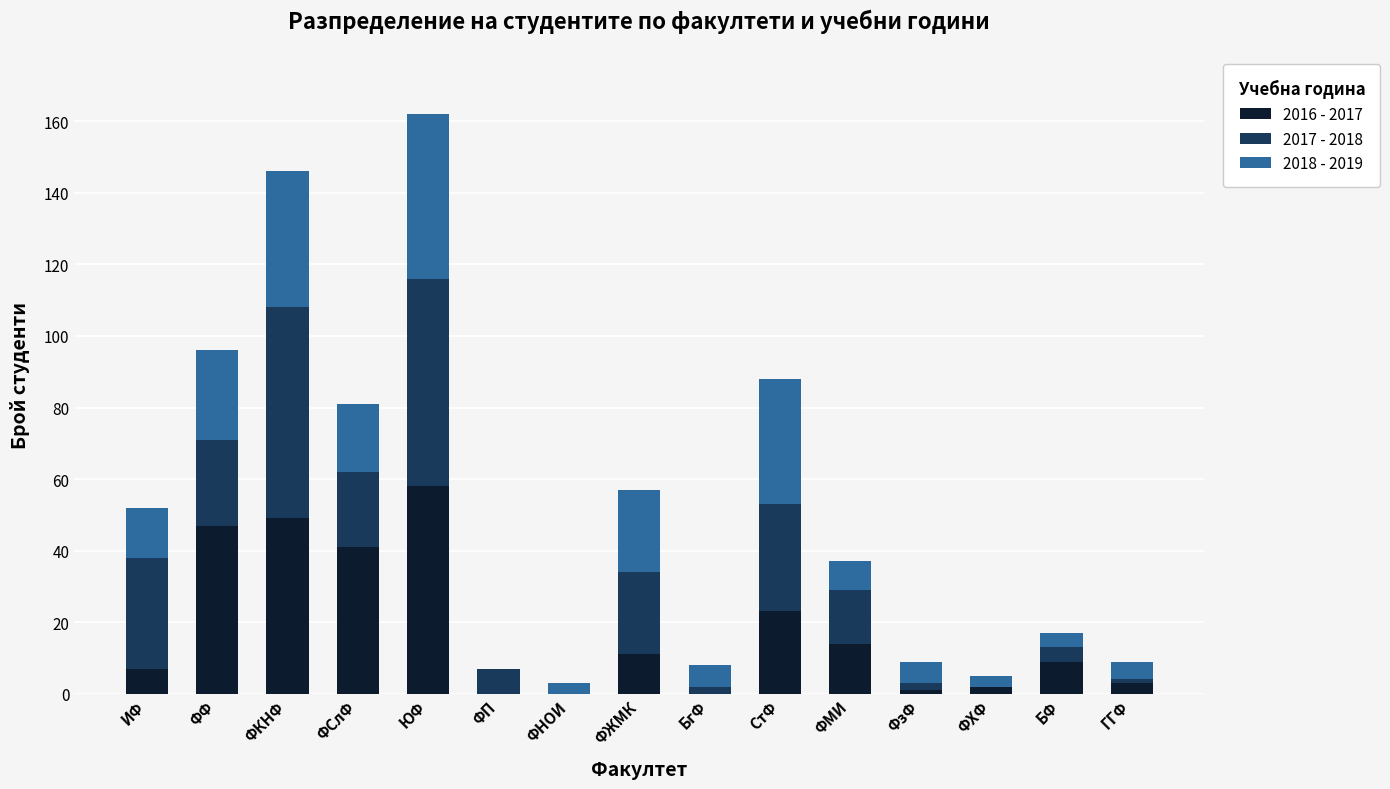

What is the total value across all series at ФСлФ?

81